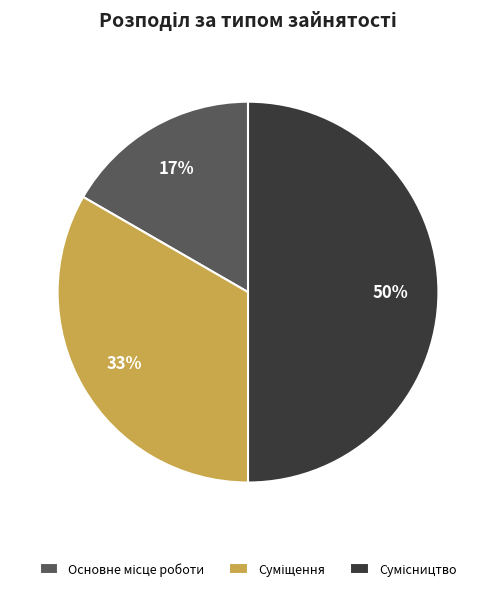

To the nearest percent, what is the difference between the largest and smallest slice percentages?

33%